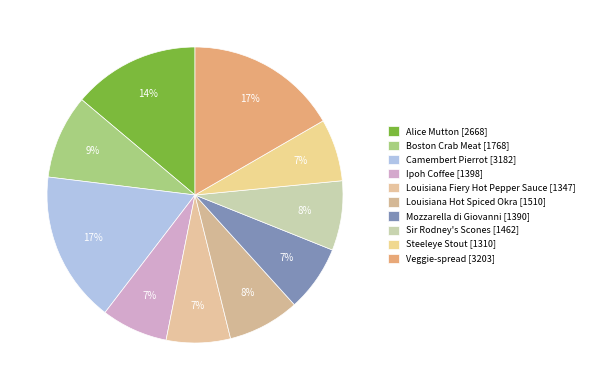

Does any single category account for the majority?

No